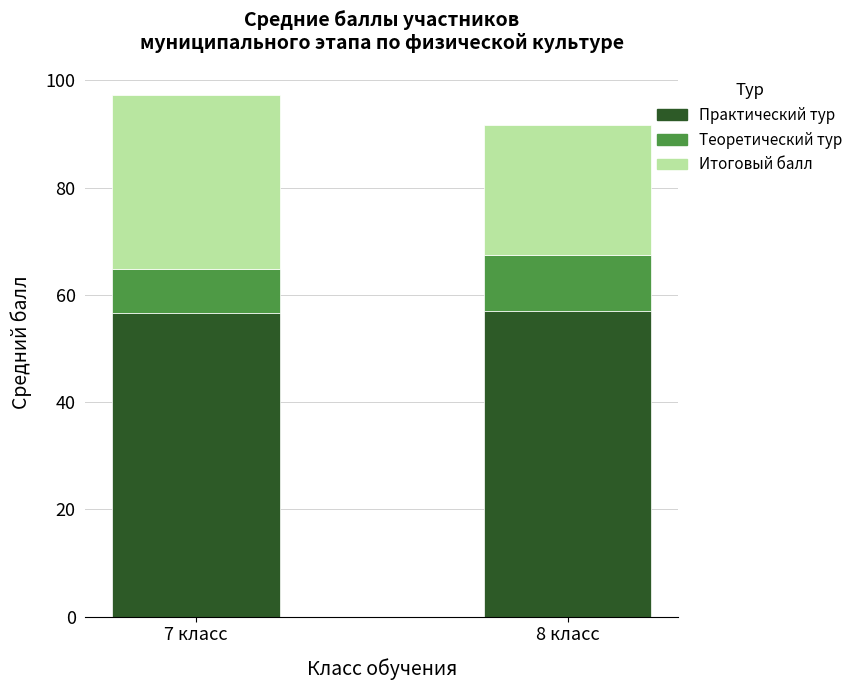

Does the chart contain stacked bars?

Yes